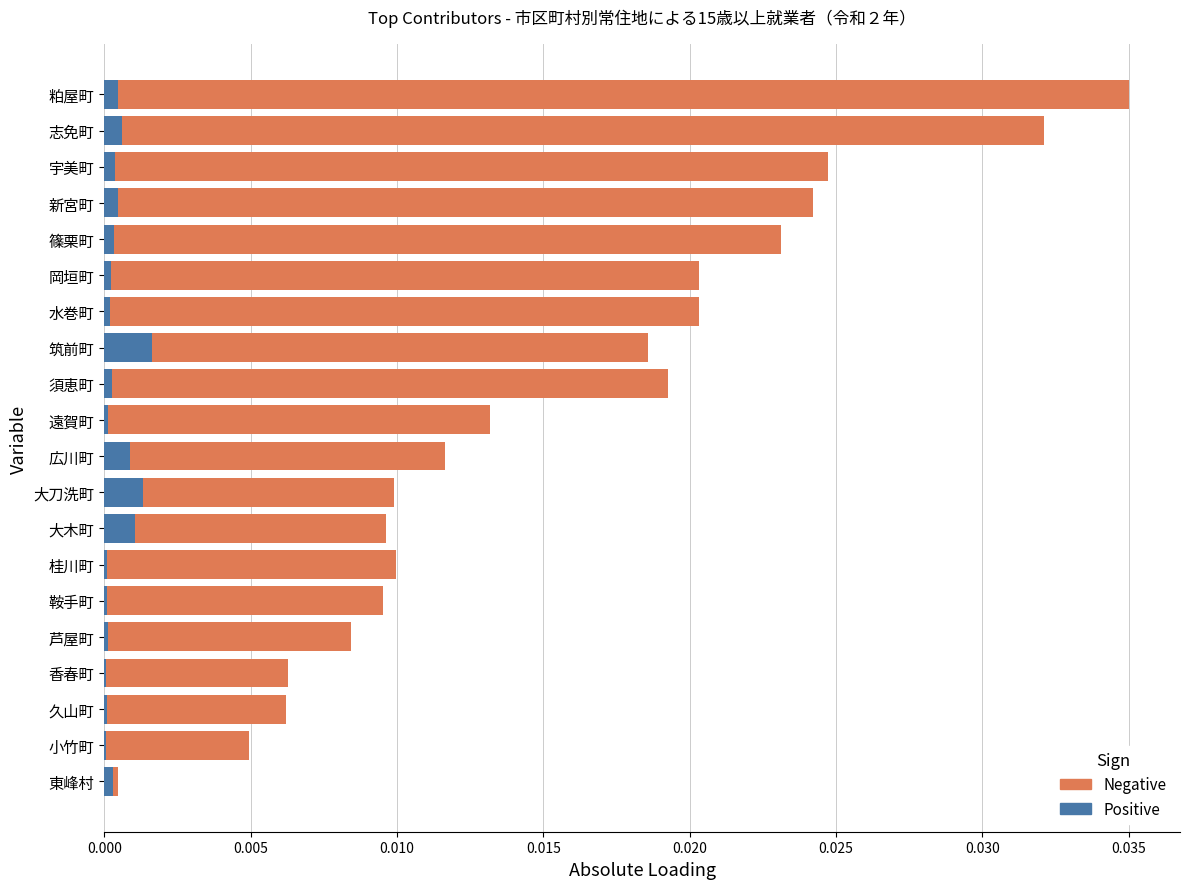

What are all the series names shown in the legend?

Negative, Positive